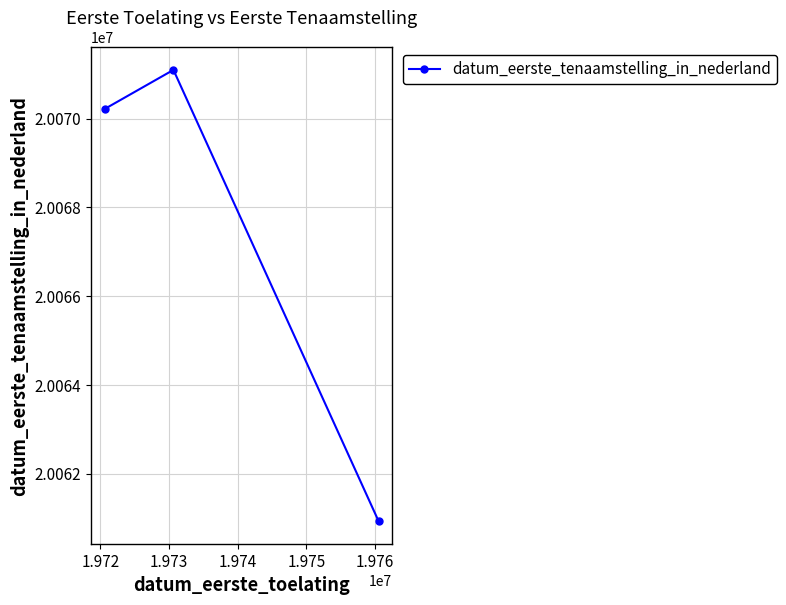

What is the maximum value shown in the chart?

20071101